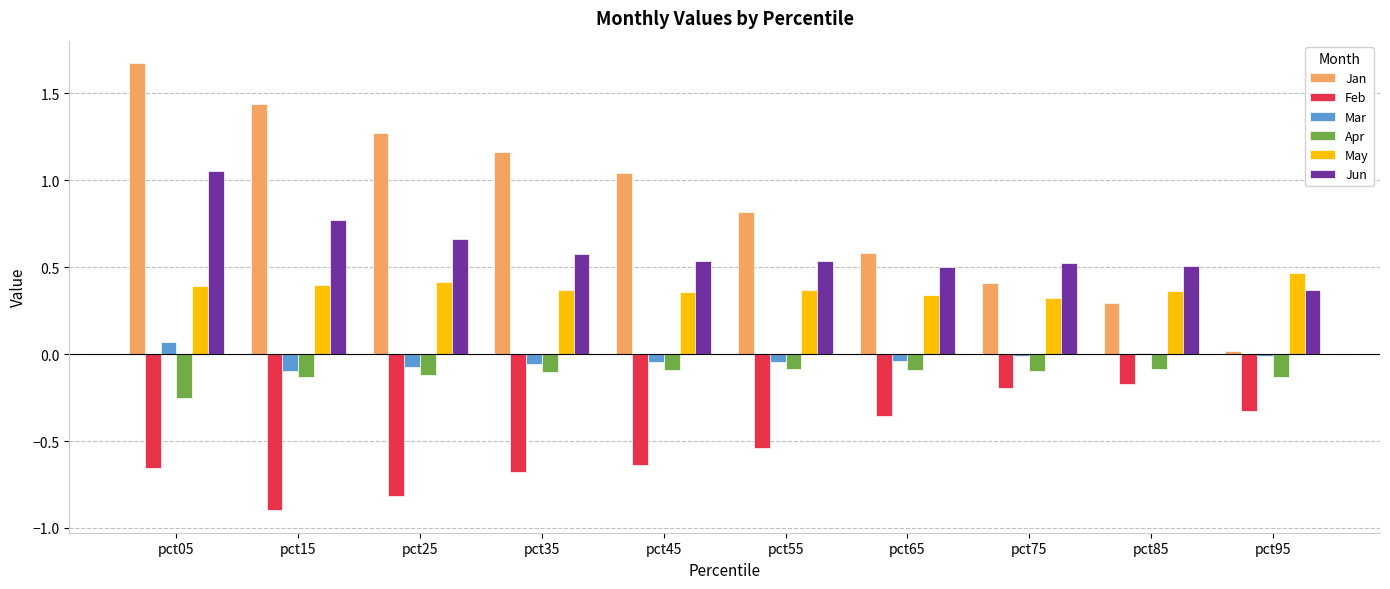

What is the sum of all Feb values?

-5.3